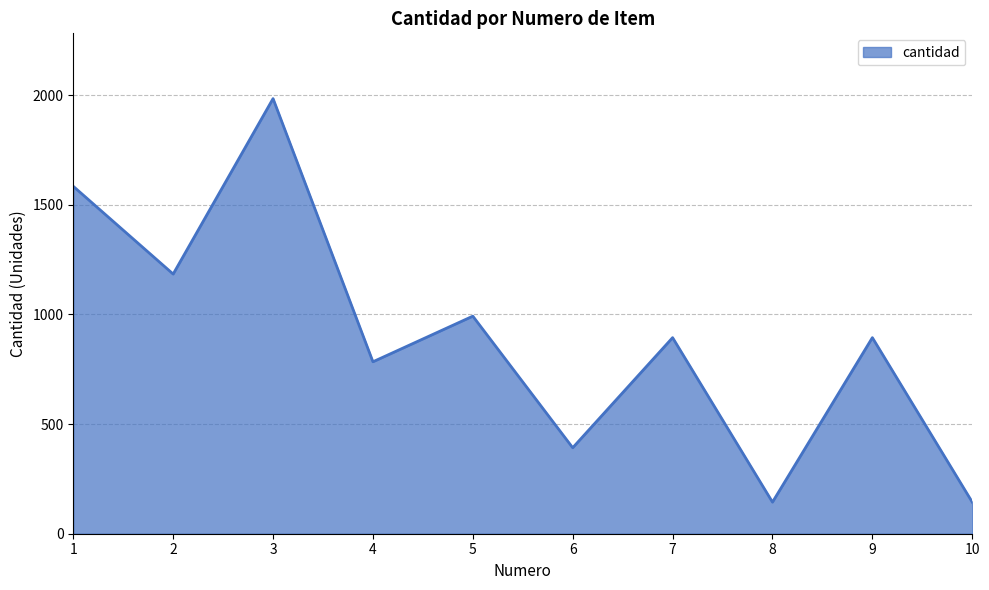

What is the change in value from 1 to 8?

-1440